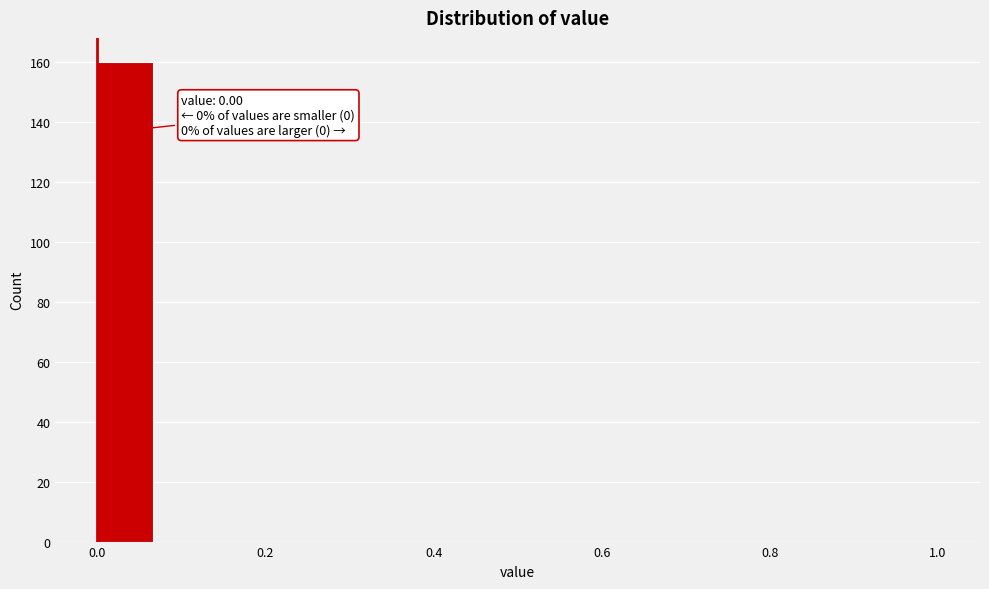

Read against the x-axis, roughly where is the centre of the tallest bar?

0.04